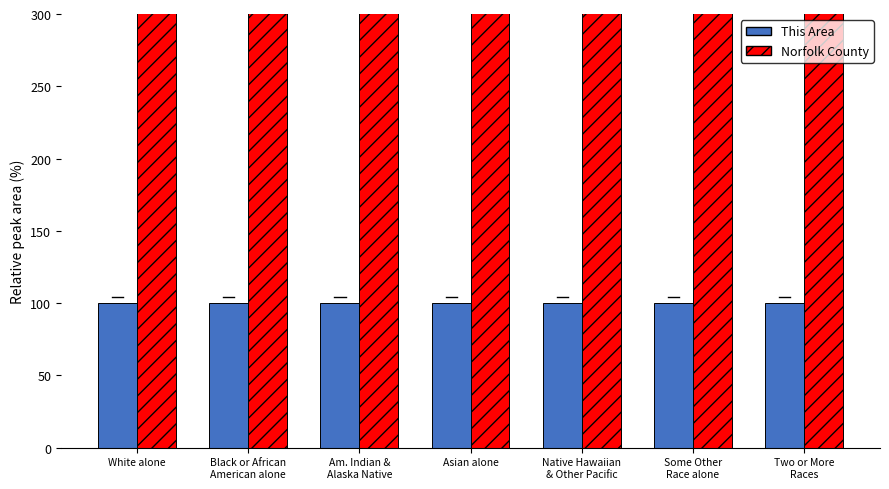

Read the This Area value at Native Hawaiian
& Other Pacific.

100.0